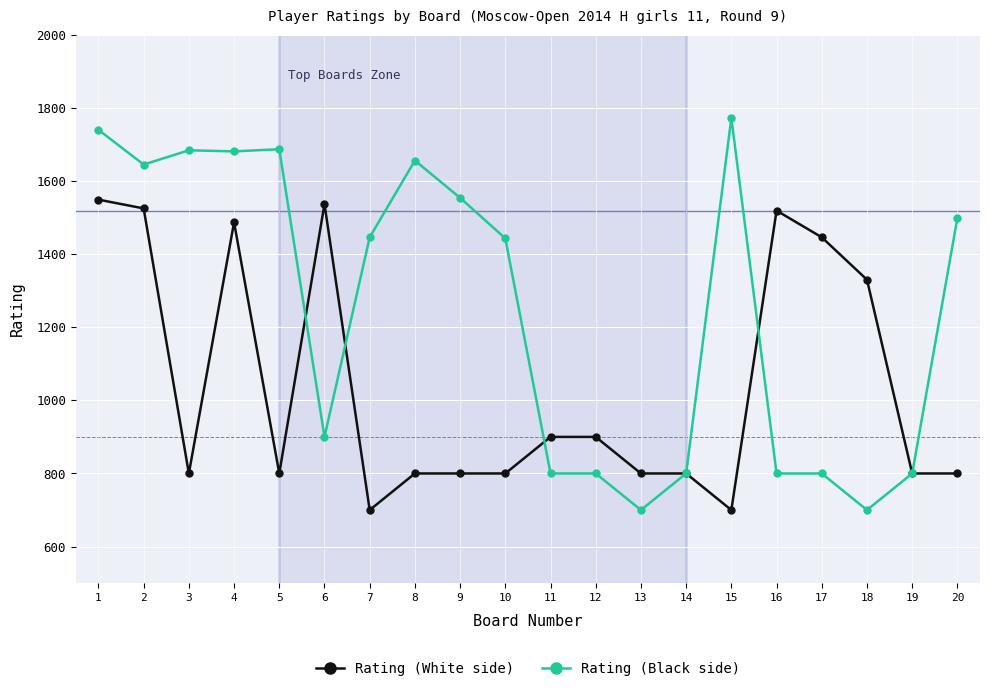

Does the chart have visible grid lines?

Yes